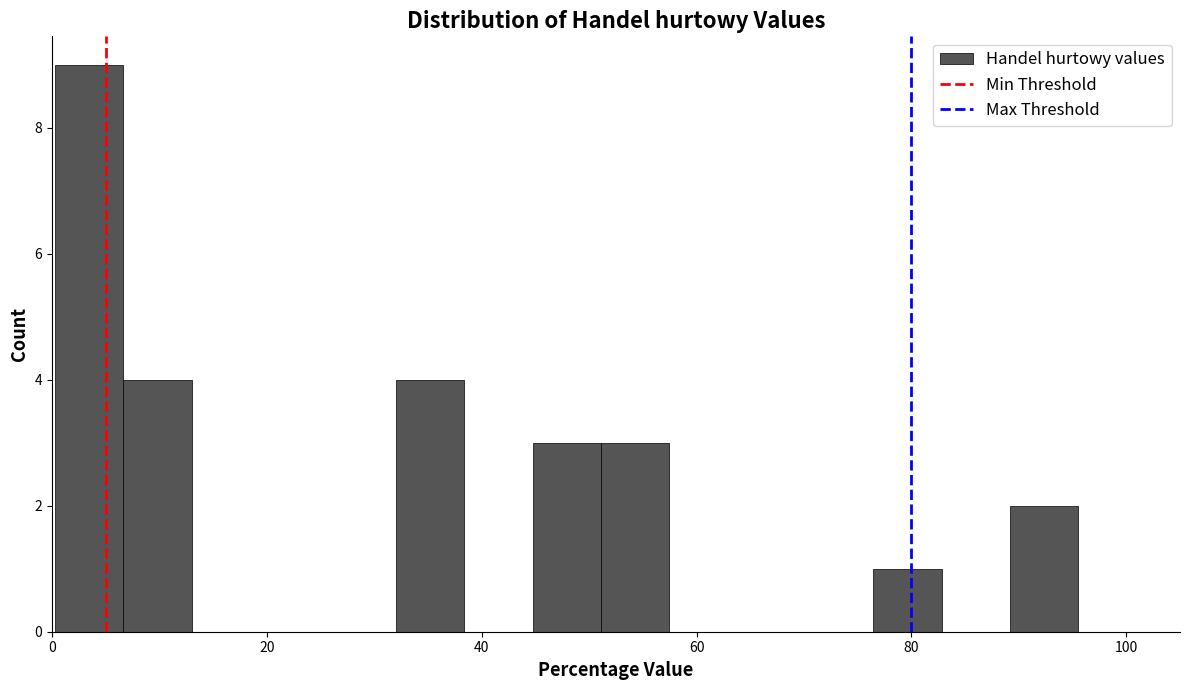

Read against the x-axis, roughly where is the centre of the tallest bar?

4